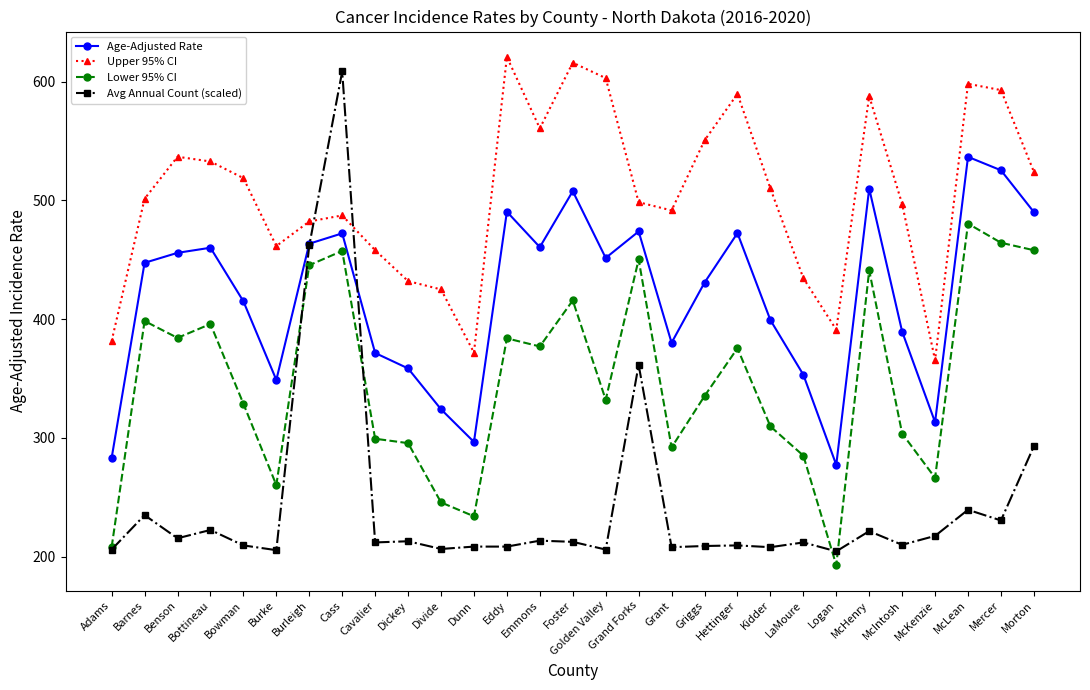

True or false: Upper 95% CI has more than 2 interior local peaks.

True